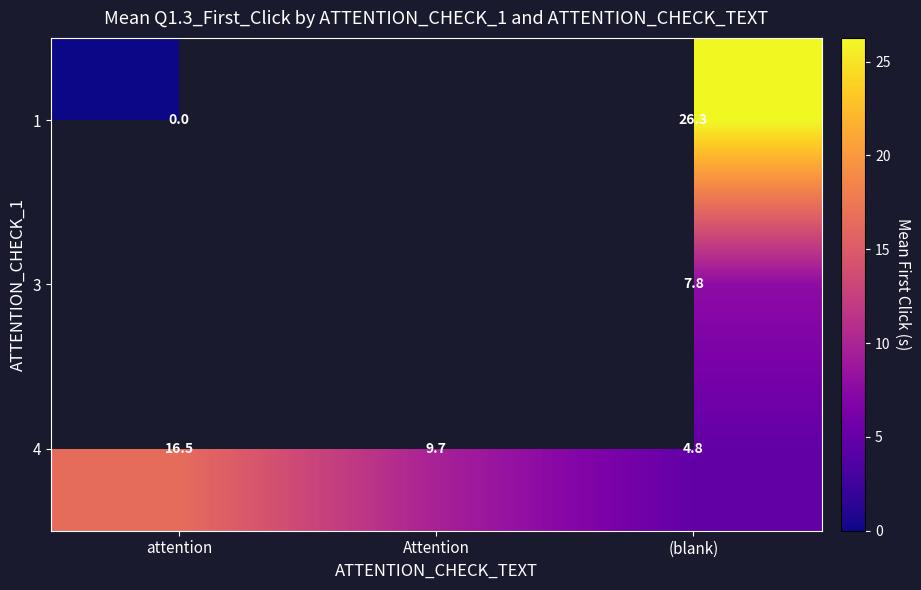

What is the sum of the 4 values at attention and (blank)?

21.3